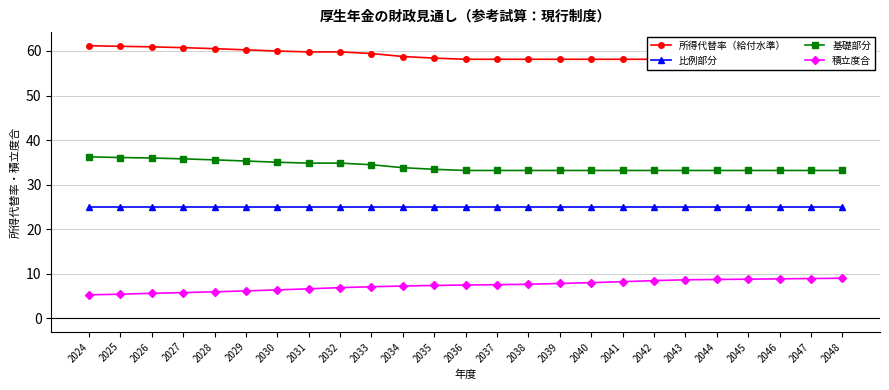

At which category is the sum across all series the highest?

2024